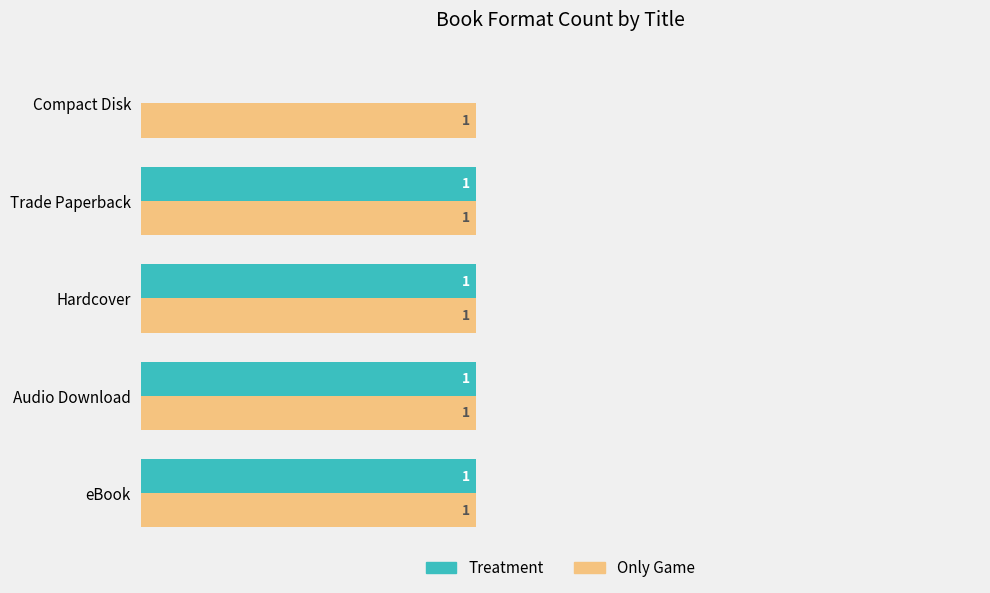

Where is Treatment nearest to the value 0?

Compact Disk